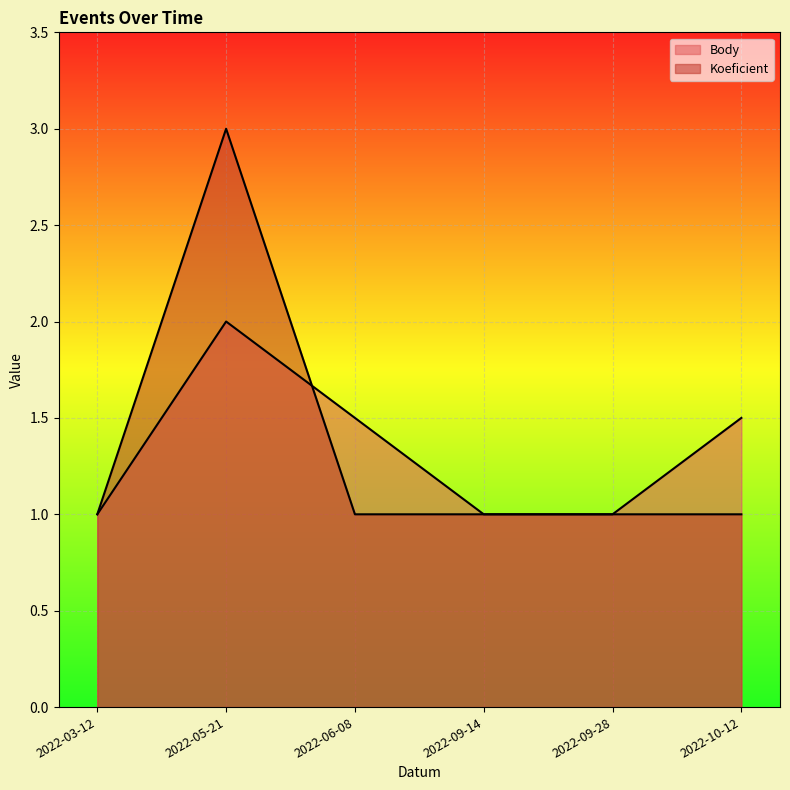

How many interior local peaks does the Body series have?

1